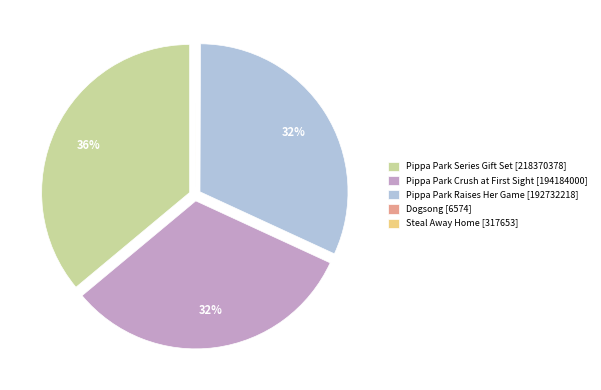

What is the largest slice in the pie chart?

Pippa Park Series Gift Set [218370378]